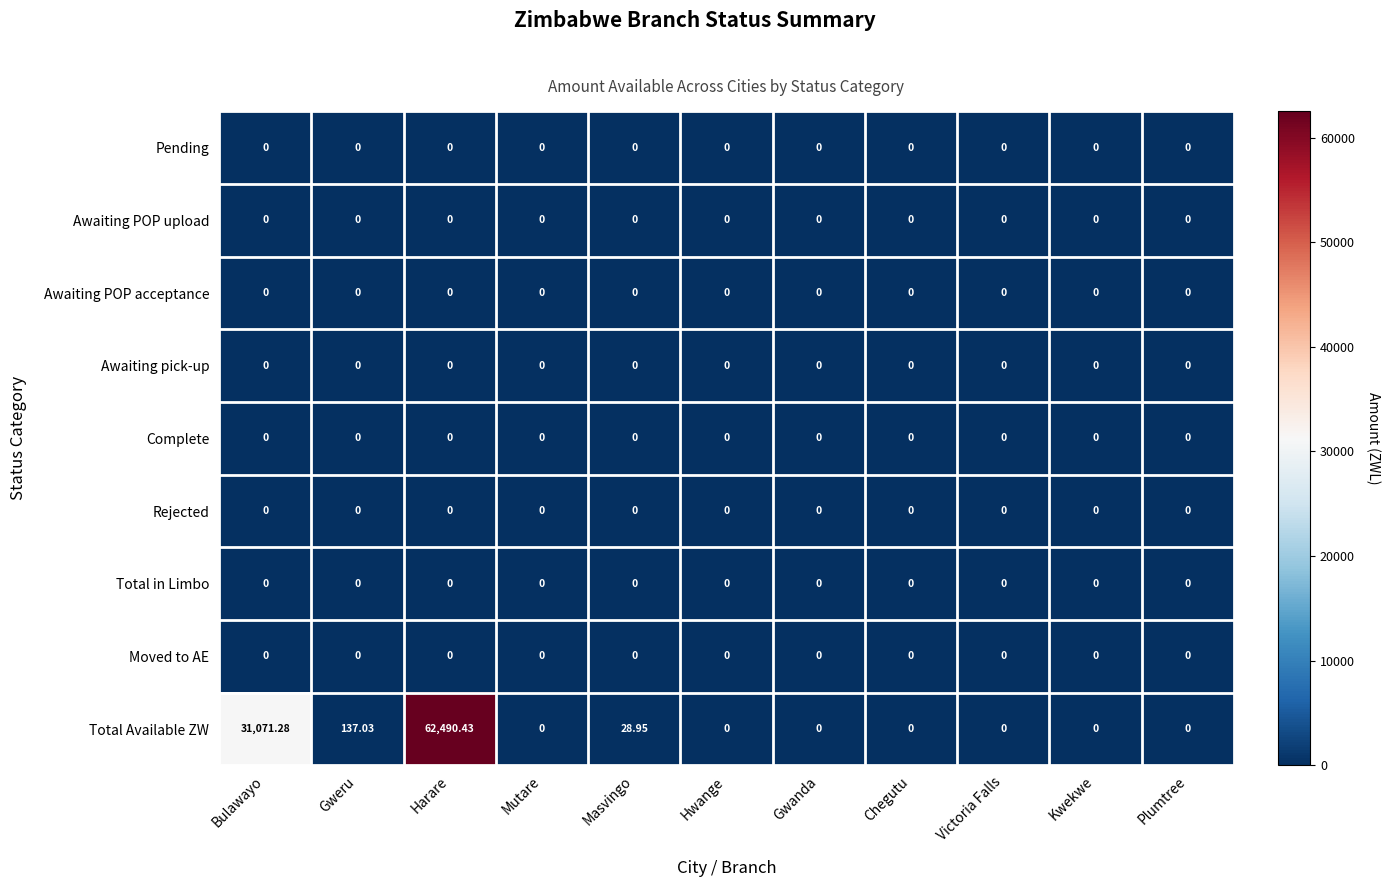

Between Gweru and Victoria Falls, which series saw the biggest shift?

Total Available ZW